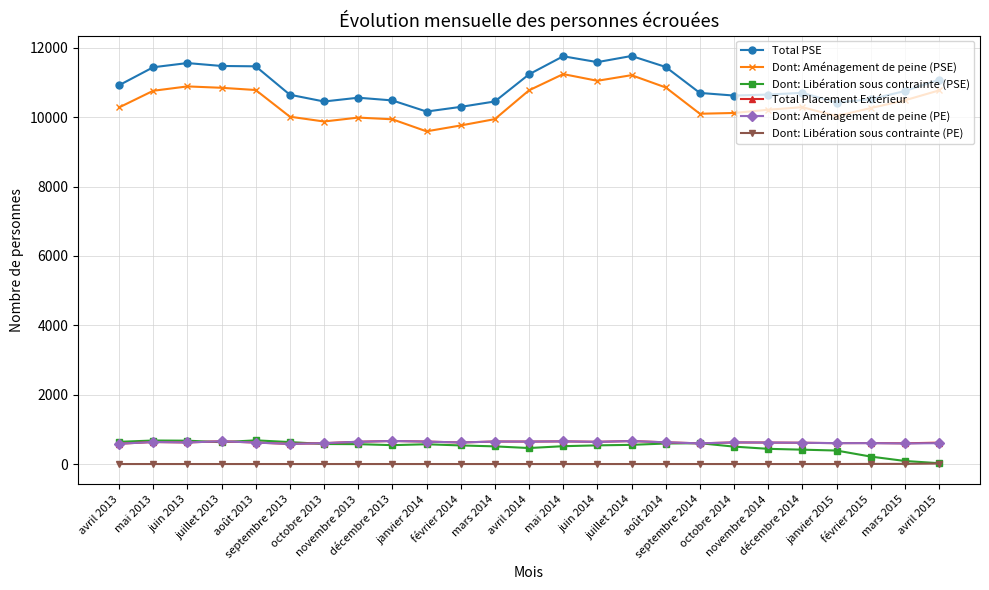

What is the greatest value displayed?

11763